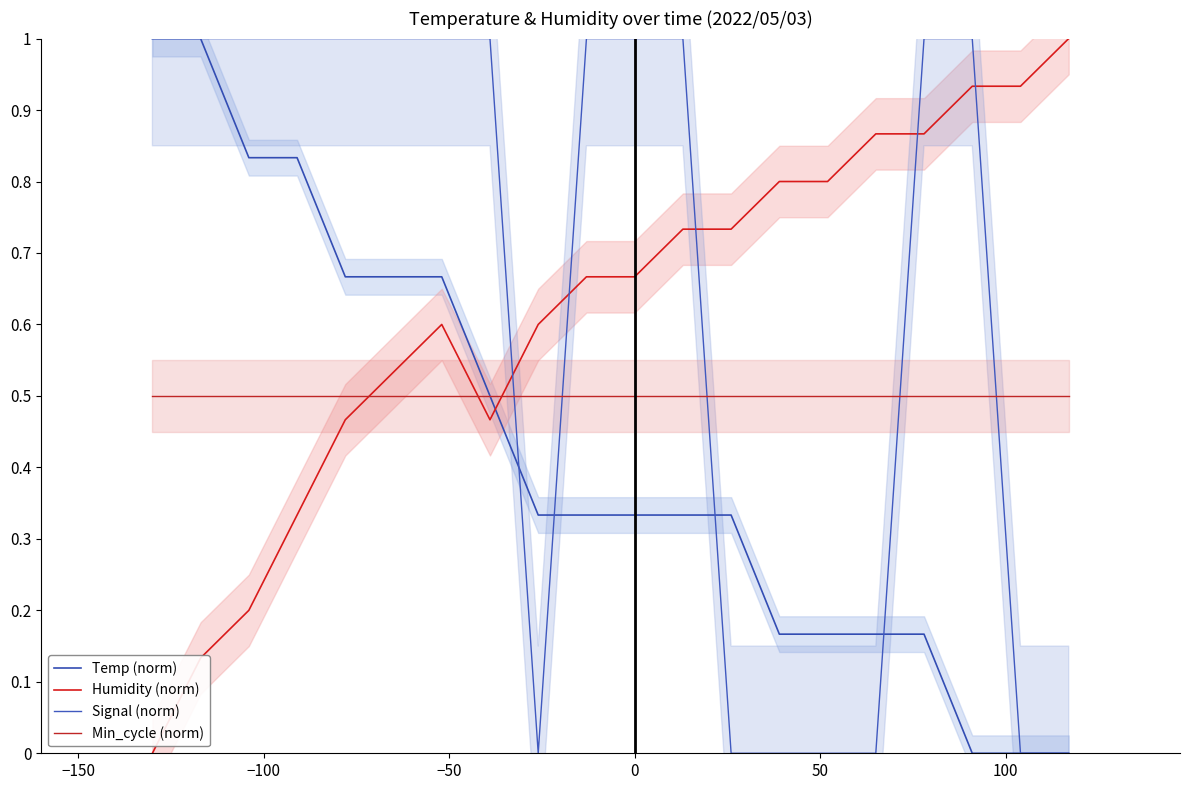

At 0, list the series in order from smallest to largest.

Temp (norm), Min_cycle (norm), Humidity (norm), Signal (norm)